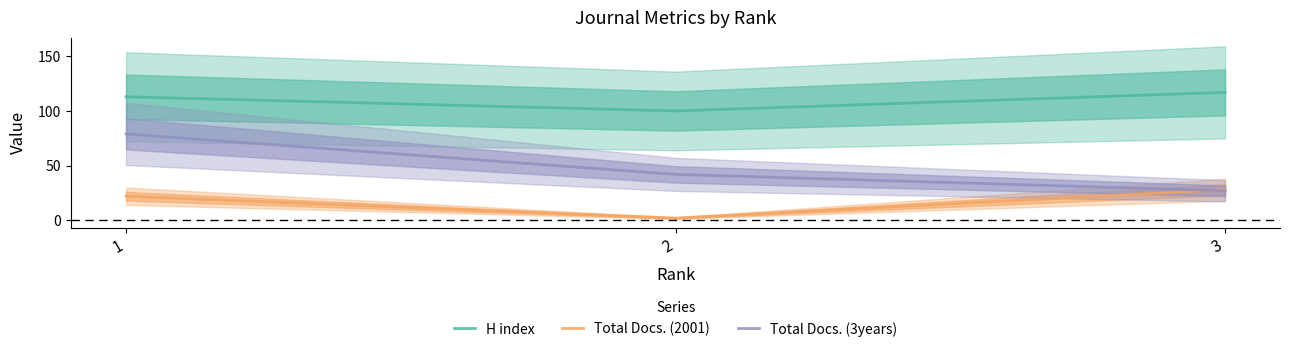

Reading right to left, list all the values displayed in this chart.

H index: 117	100	113
Total Docs. (2001): 28	2	22
Total Docs. (3years): 27	42	79